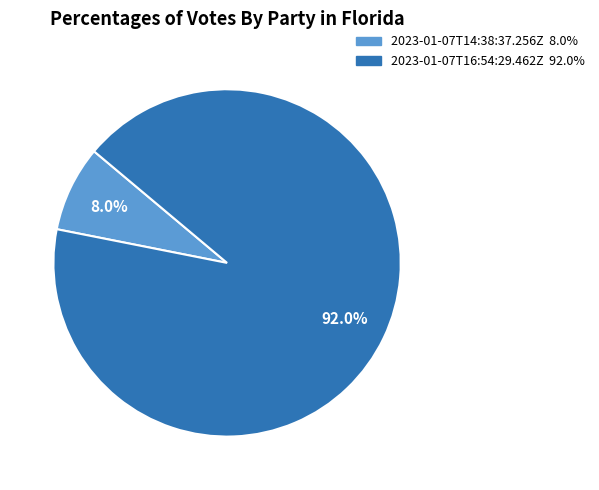

How many segments does this pie chart have?

2